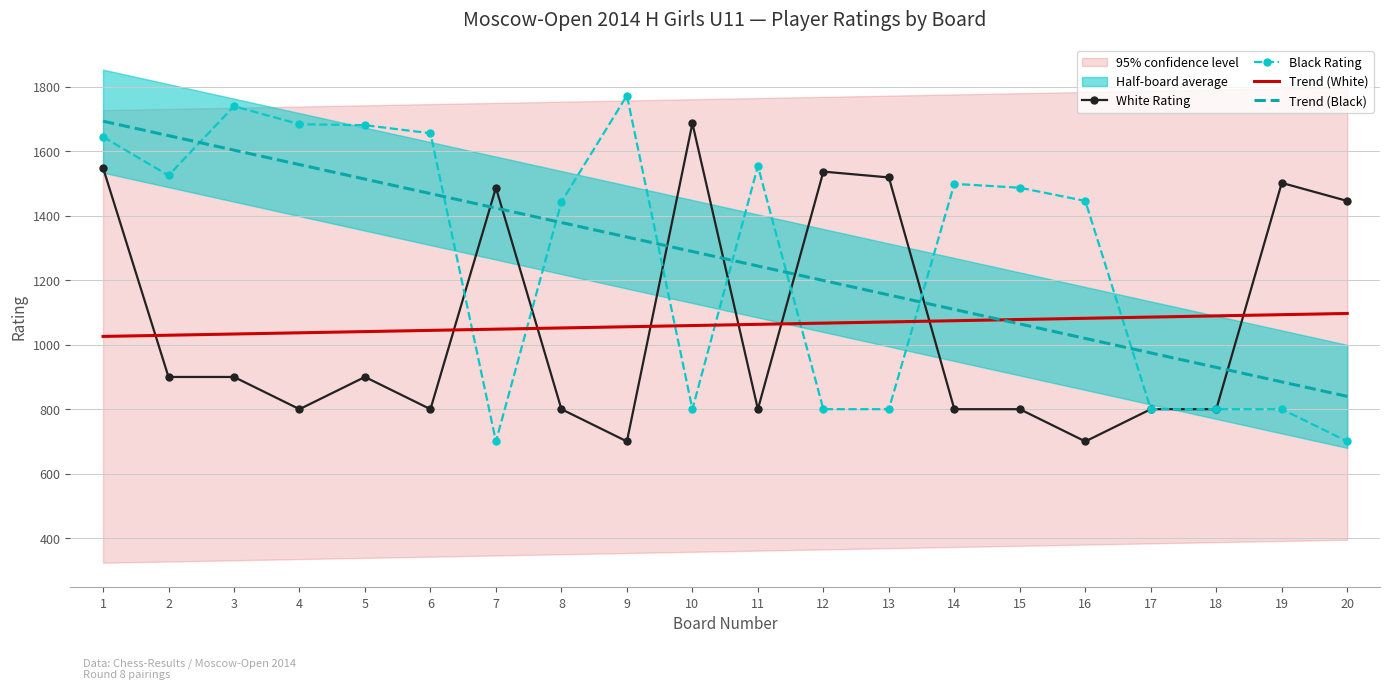

What is the value of the Black Rating point at the 20th from the left?

700